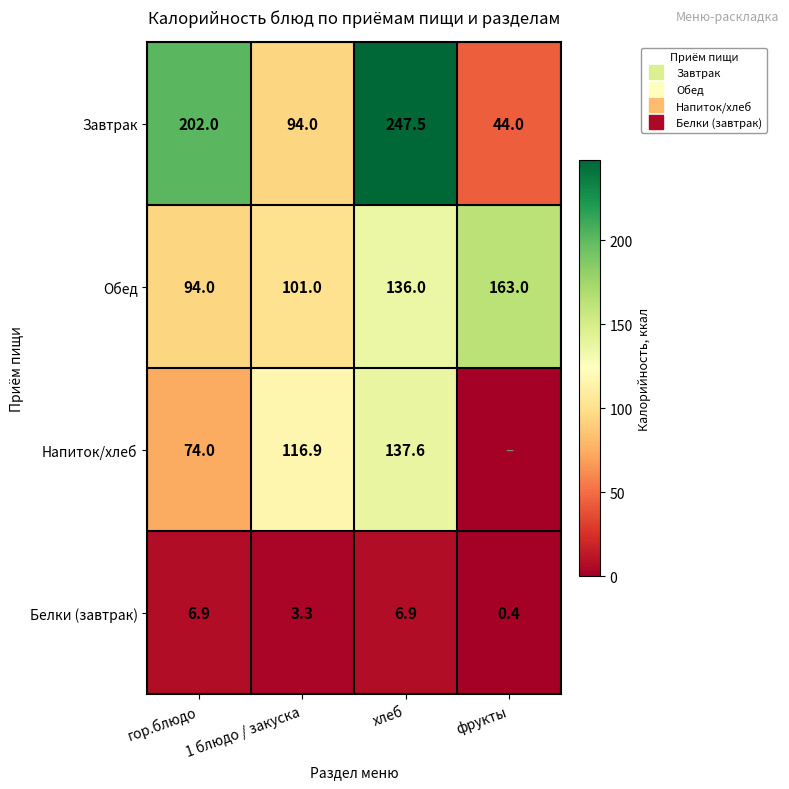

The value of Напиток/хлеб at 1 блюдо / закуска is 116.9. True or false?

True